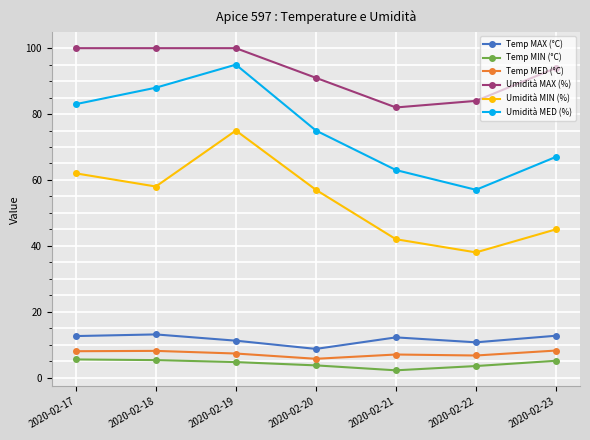

What is the sum of all Temp MAX (°C) values?

81.2